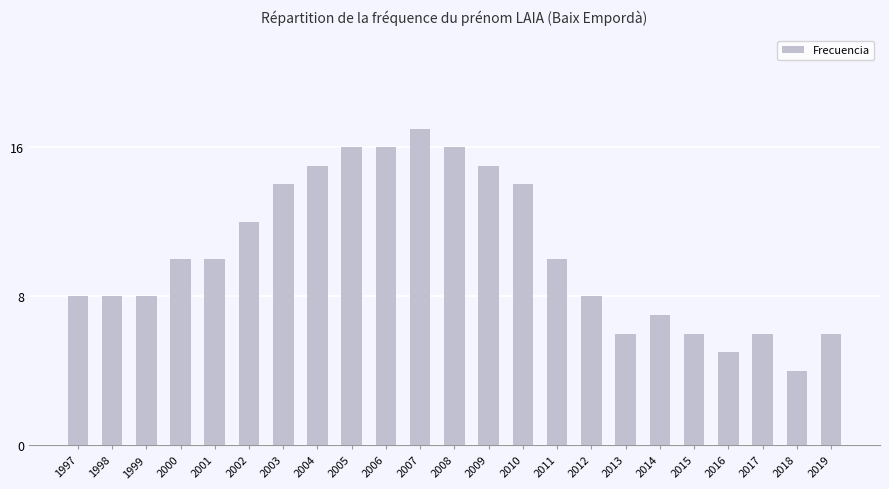

How many values are below 10?

11